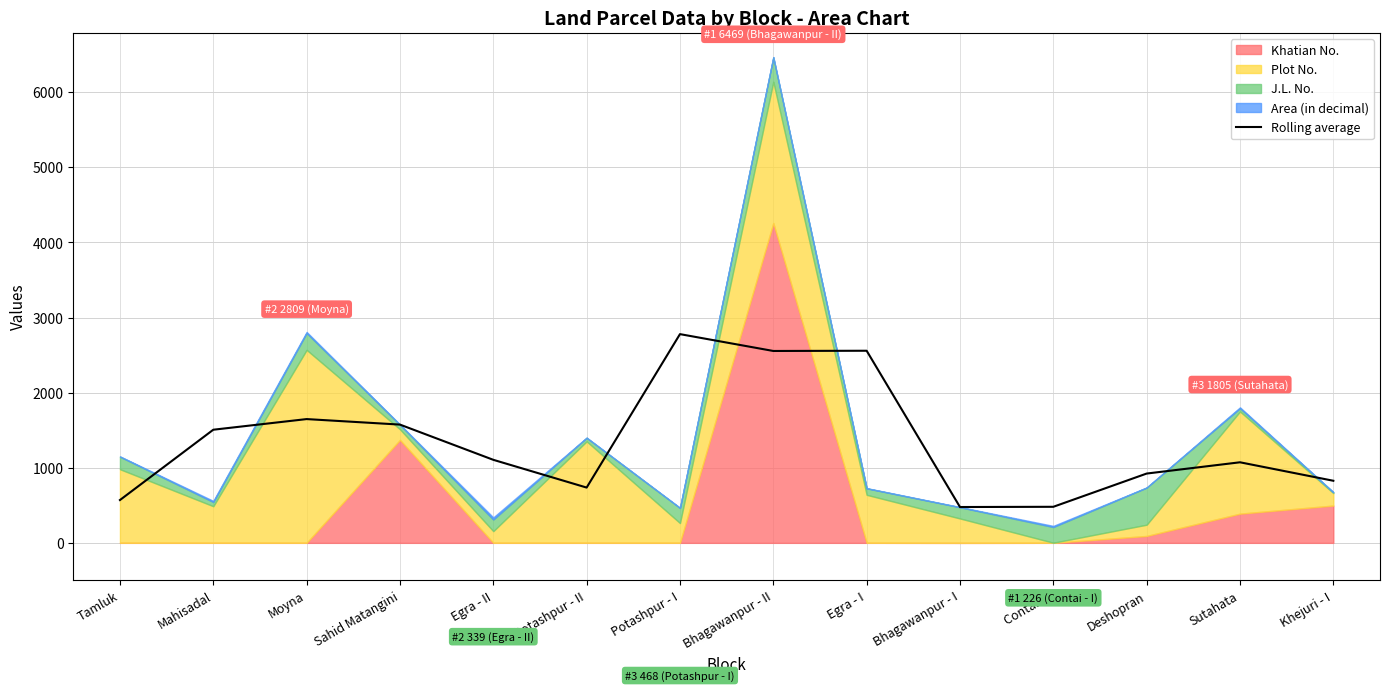

Reading left to right, transcribe all the data shown in this chart.

Tamluk=570.3	Mahisadal=1506.7	Moyna=1648.3	Sahid Matangini=1575.0	Egra - II=1106.0	Potashpur - II=736.3	Potashpur - I=2779.7	Bhagawanpur - II=2555.3	Egra - I=2558.3	Bhagawanpur - I=477.3	Contai - I=480.3	Deshopran=923.0	Sutahata=1073.0	Khejuri - I=827.0